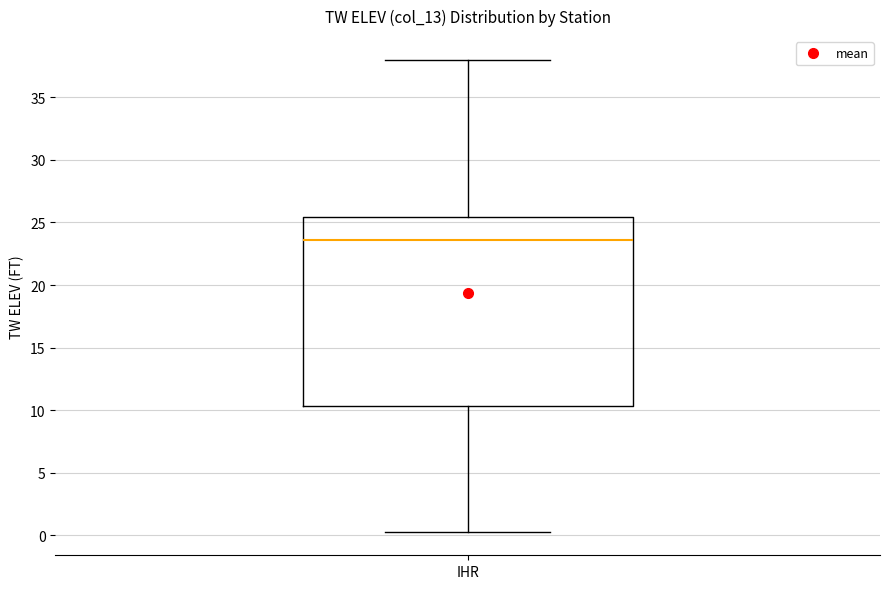

Where does the median line of the box for IHR sit on the y-axis? The values are not printed on the chart, so give them approximately, as read against the axis.

23.5